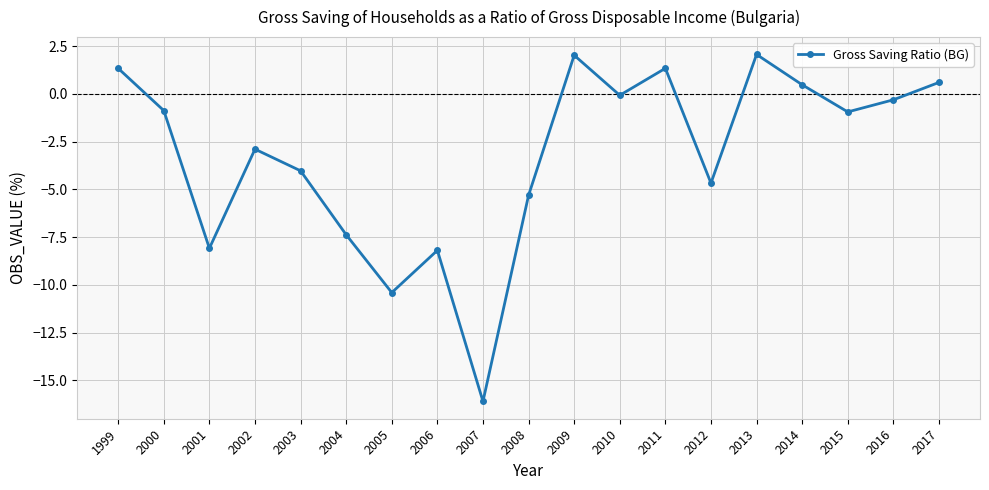

Is it true that the value at 2001 is -8.1?

True